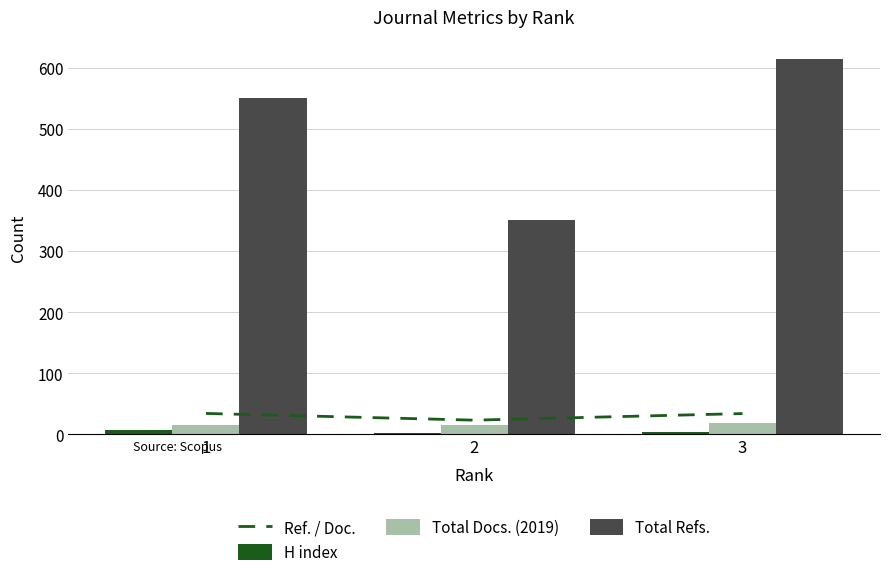

At which label does H index first exceed 4?

1